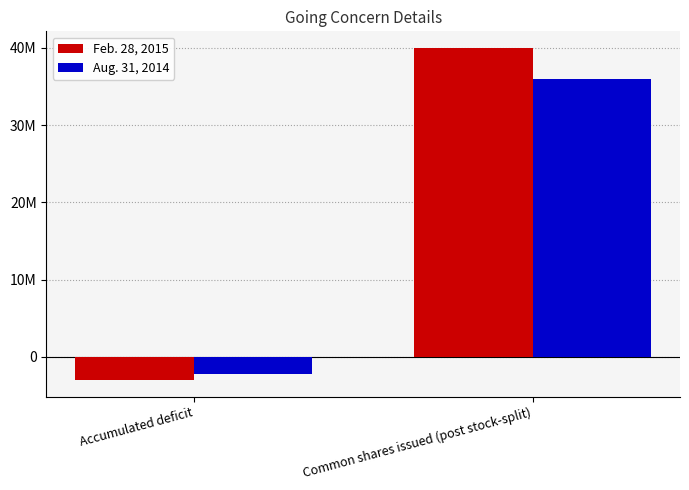

At which category is the sum across all series the highest?

Common shares issued (post stock-split)